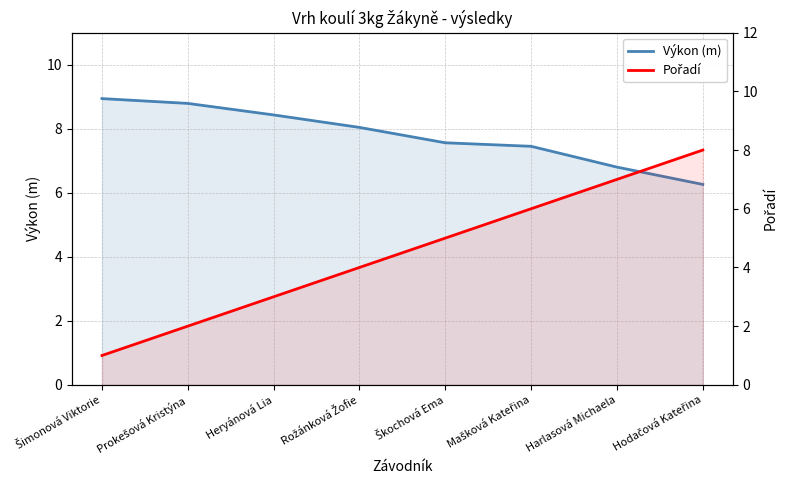

Reading left to right, extract all data points from this chart.

Výkon (m): Šimonová Viktorie=8.9	Prokešová Kristýna=8.8	Heryánová Lia=8.4	Rožánková Žofie=8.0	Škochová Ema=7.6	Mašková Kateřina=7.5	Harlasová Michaela=6.8	Hodačová Kateřina=6.3
Pořadí: Šimonová Viktorie=1.0	Prokešová Kristýna=2.0	Heryánová Lia=3.0	Rožánková Žofie=4.0	Škochová Ema=5.0	Mašková Kateřina=6.0	Harlasová Michaela=7.0	Hodačová Kateřina=8.0